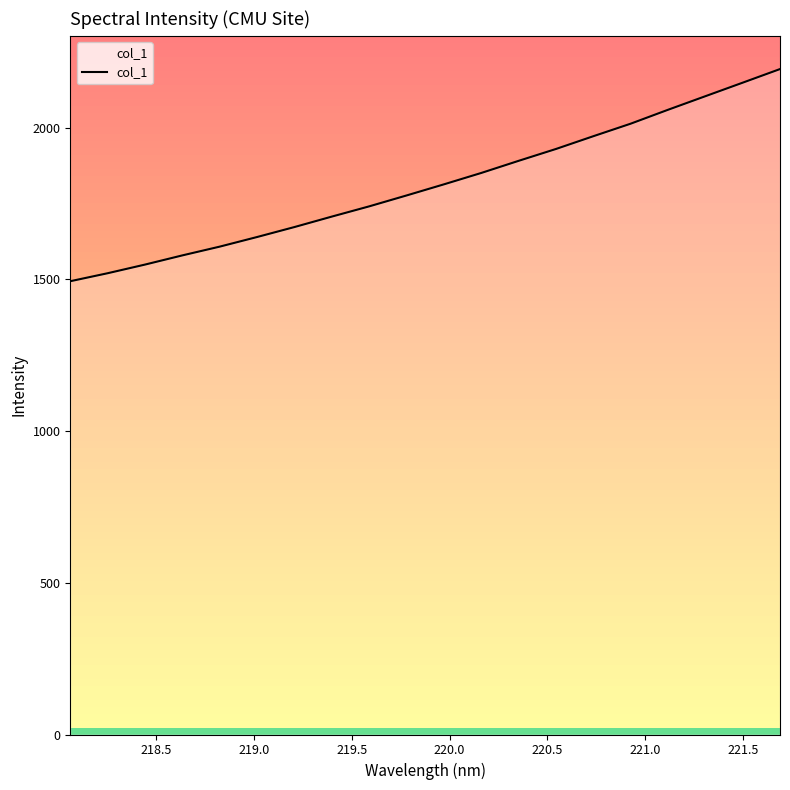

What is the difference between the maximum and minimum values?

699.3